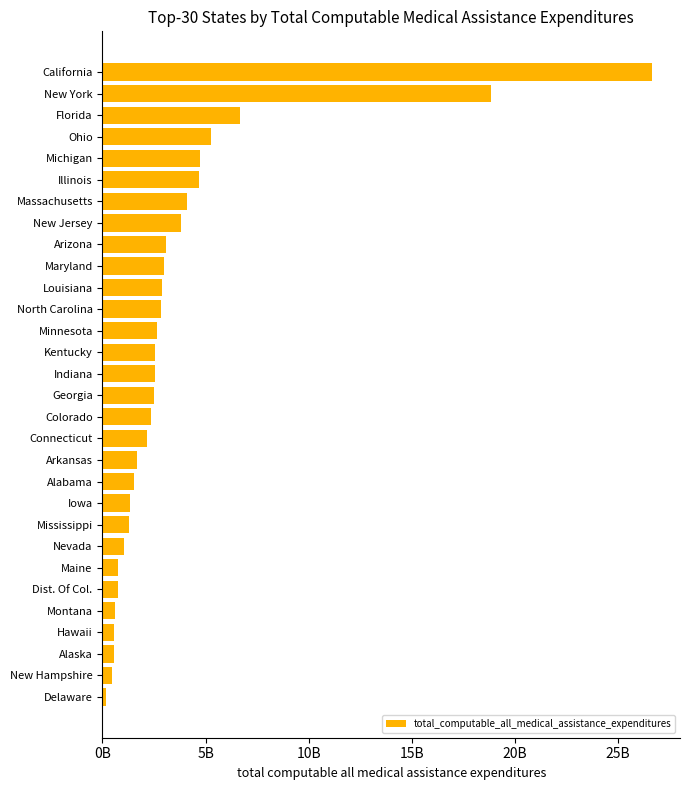

What is the difference between the maximum and second lowest values?

26221556143